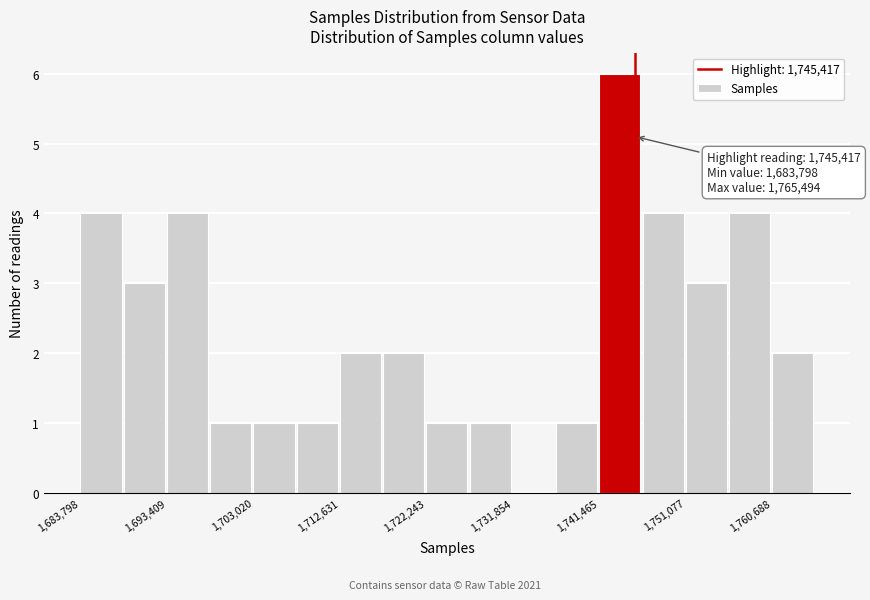

Which range on the x-axis has the tallest bar?

1741000 to 1746000